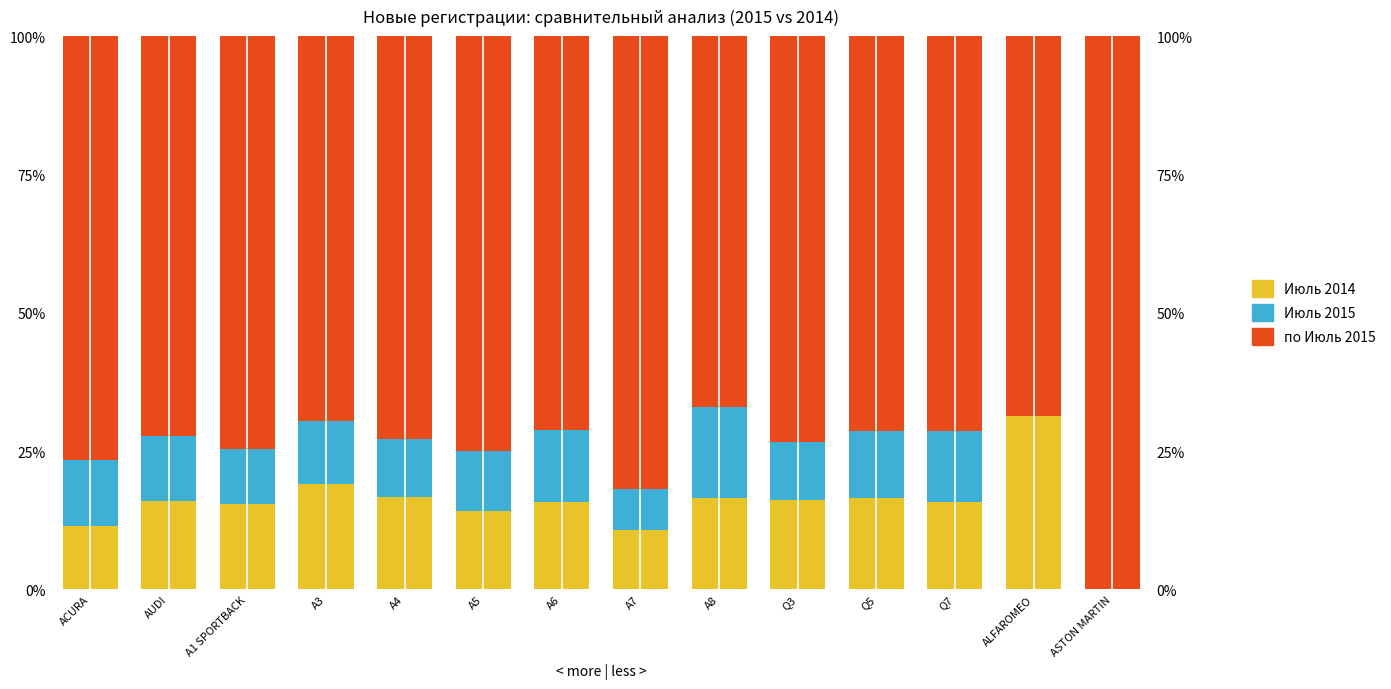

Is the value of Июль 2014 at ACURA greater than the value of по Июль 2015 at ASTON MARTIN?

No